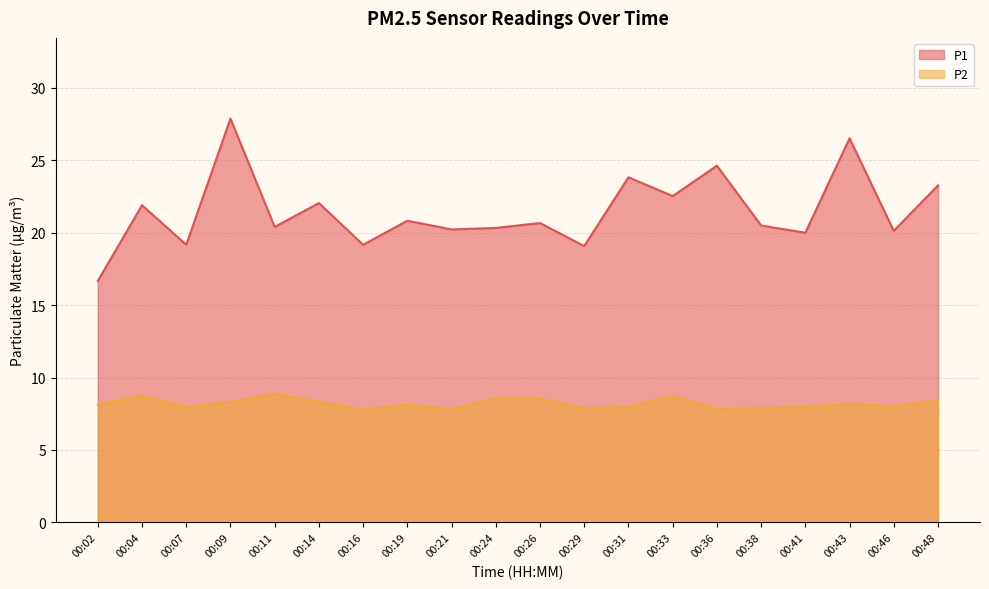

True or false: P2 and P1 cross at least once.

False